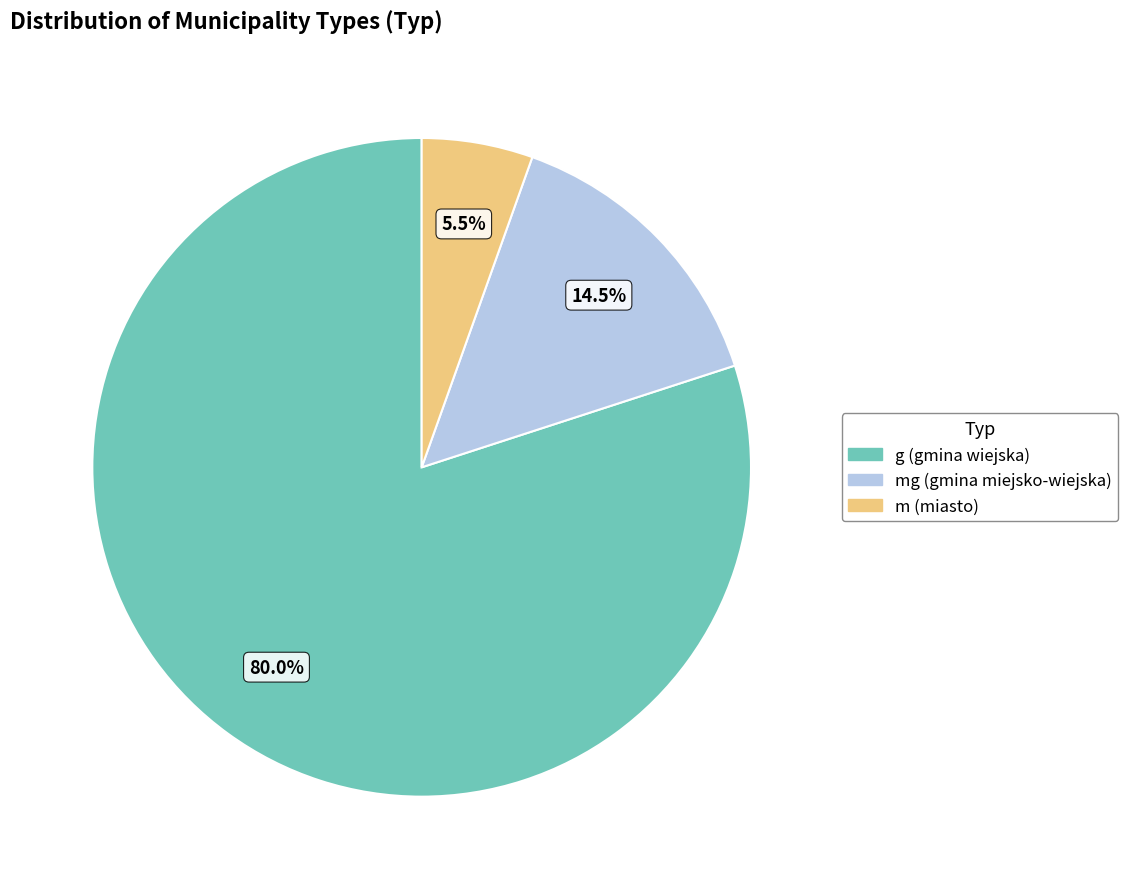

How many slices are in this pie chart?

3